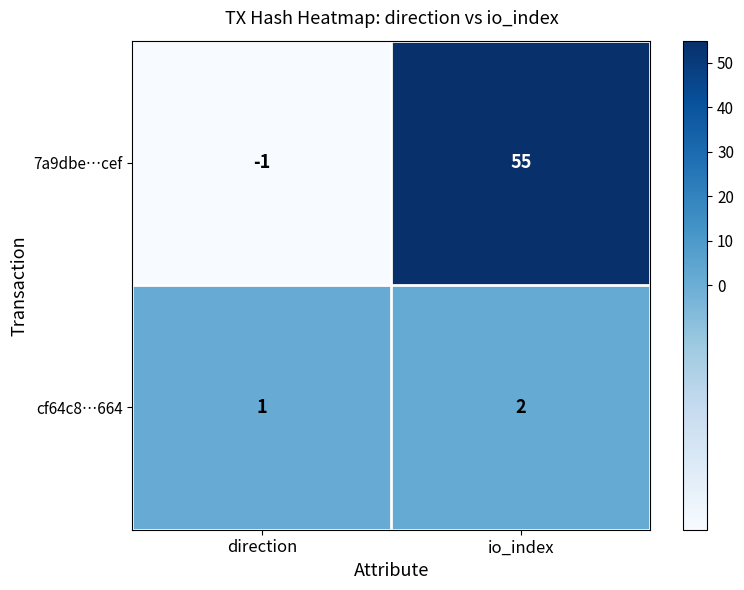

What is the difference between the maximum and minimum values in the 7a9dbe…cef series?

56